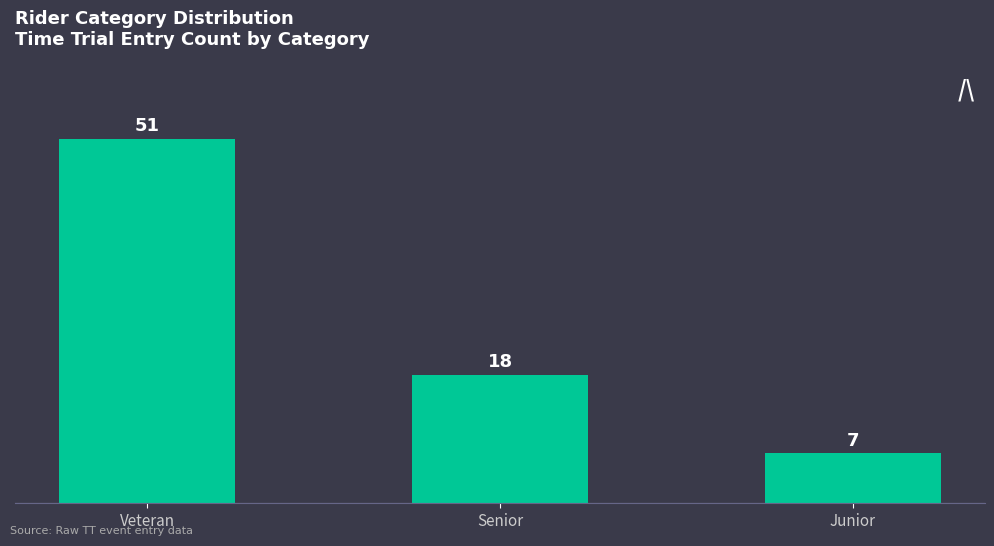

At which label is the value closest to 29?

Senior